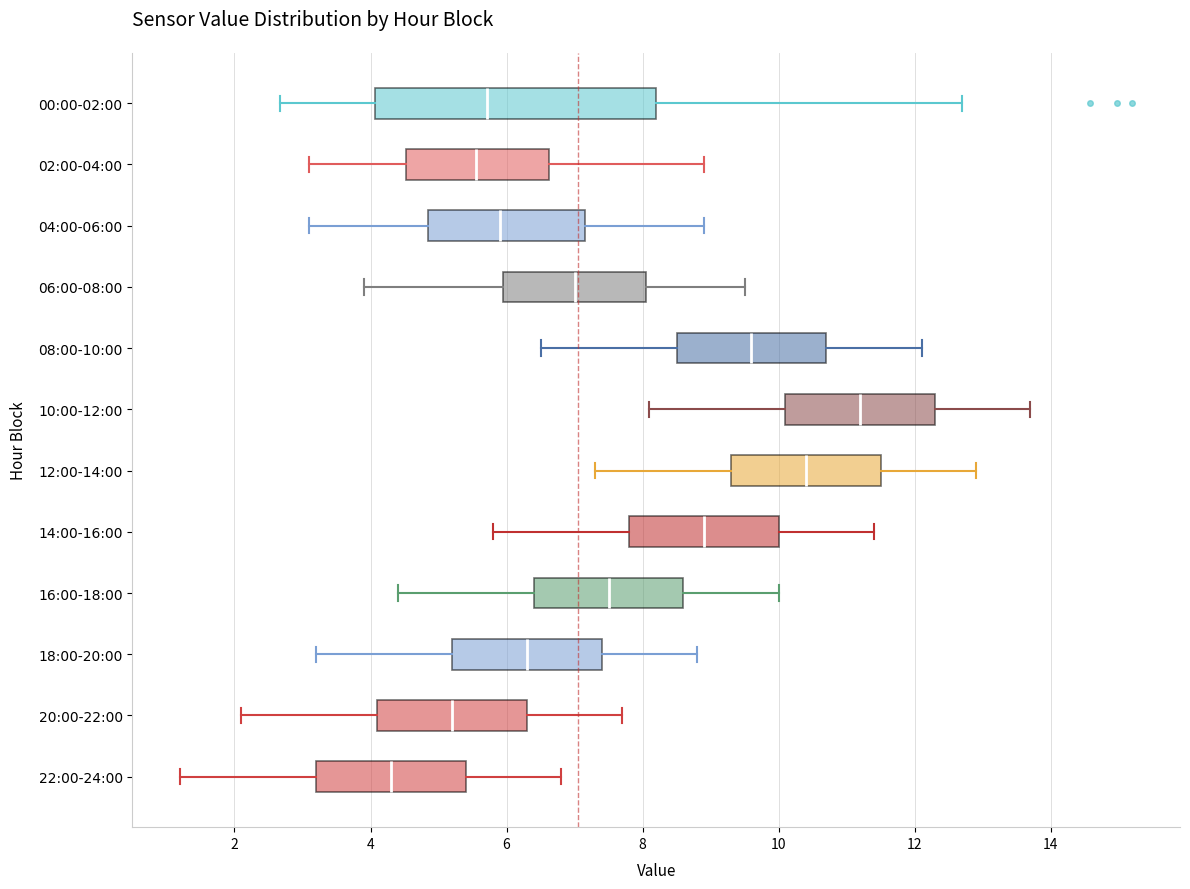

Reading bottom to top, transcribe this box plot: for each box, give where its median line is, the range the box spans, and where its two whiskers end, as read against the x-axis. The values are not printed on the chart, so give them approximately, as read against the axis.

22:00-24:00: median 4.4, box 3.2 to 5.4, whiskers 1.2 to 6.8
20:00-22:00: median 5.2, box 4.2 to 6.4, whiskers 2.2 to 7.8
18:00-20:00: median 6.4, box 5.2 to 7.4, whiskers 3.2 to 8.8
16:00-18:00: median 7.6, box 6.4 to 8.6, whiskers 4.4 to 10.0
14:00-16:00: median 9.0, box 7.8 to 10.0, whiskers 5.8 to 11.4
12:00-14:00: median 10.4, box 9.4 to 11.6, whiskers 7.4 to 13.0
10:00-12:00: median 11.2, box 10.2 to 12.4, whiskers 8.2 to 13.8
08:00-10:00: median 9.6, box 8.6 to 10.8, whiskers 6.6 to 12.2
06:00-08:00: median 7.0, box 6.0 to 8.0, whiskers 4.0 to 9.6
04:00-06:00: median 6.0, box 4.8 to 7.2, whiskers 3.2 to 9.0
02:00-04:00: median 5.6, box 4.6 to 6.6, whiskers 3.2 to 9.0
00:00-02:00: median 5.8, box 4.0 to 8.2, whiskers 2.6 to 12.8